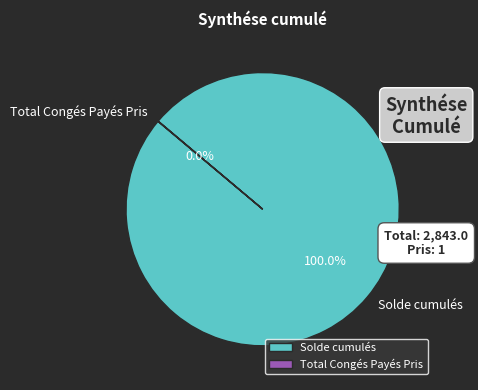

What is the majority slice?

Solde cumulés